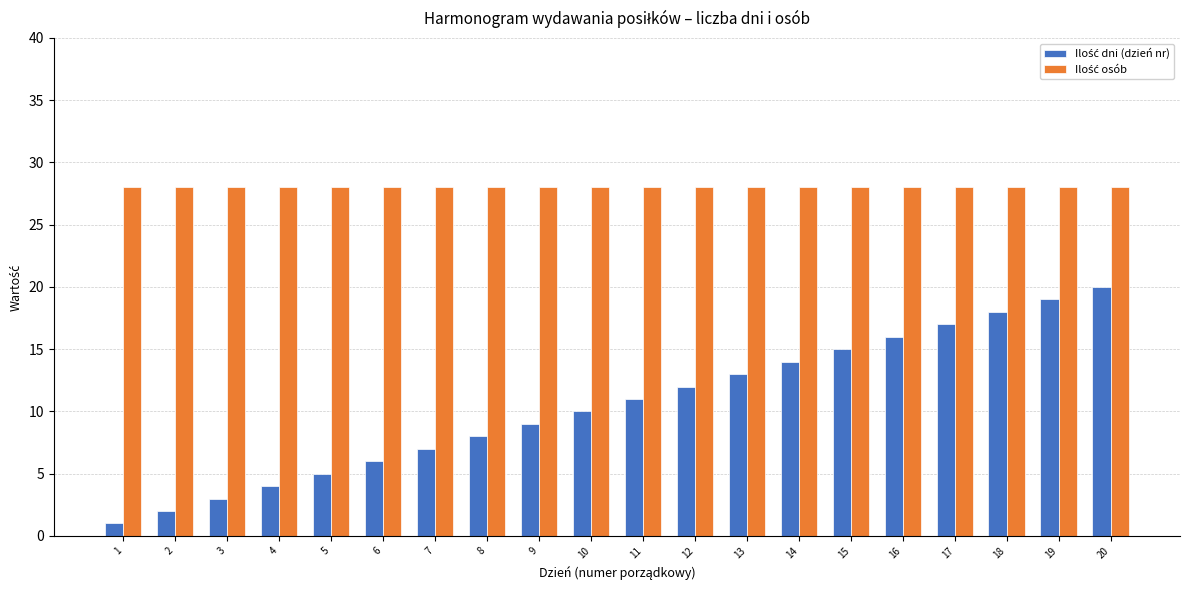

What is the sum of the Ilość dni (dzień nr) values at 6 and 1?

7